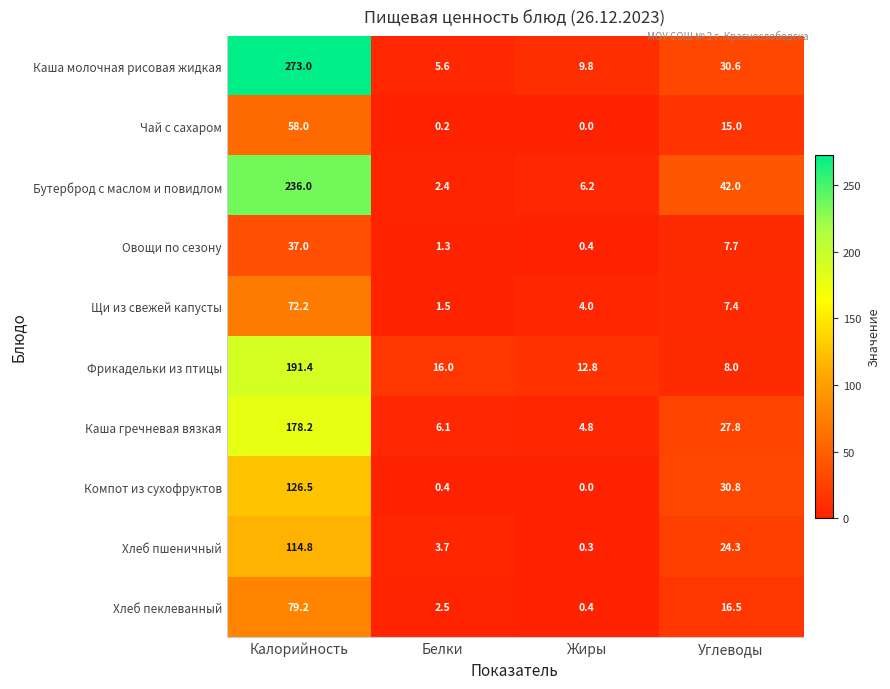

At which label does Овощи по сезону reach its minimum?

Жиры